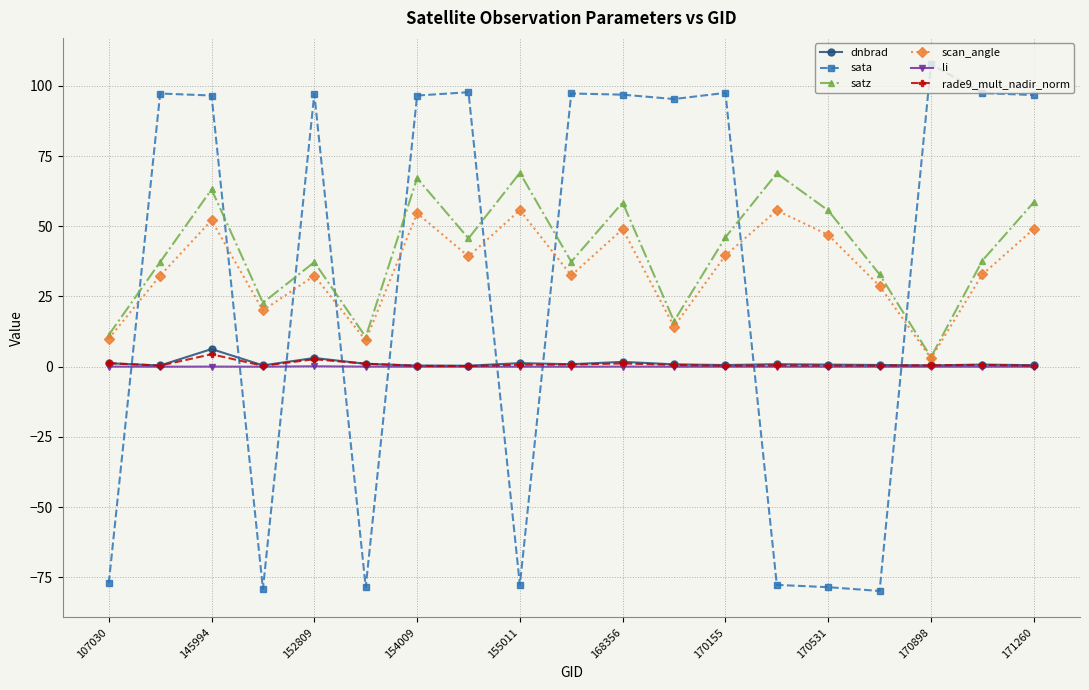

True or false: sata and scan_angle cross at least once.

True